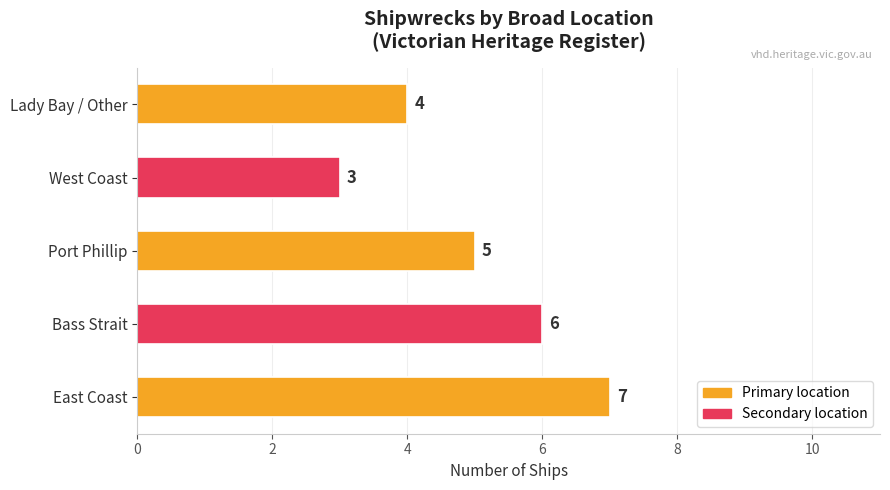

Is it true that the value at Lady Bay / Other is 2?

False